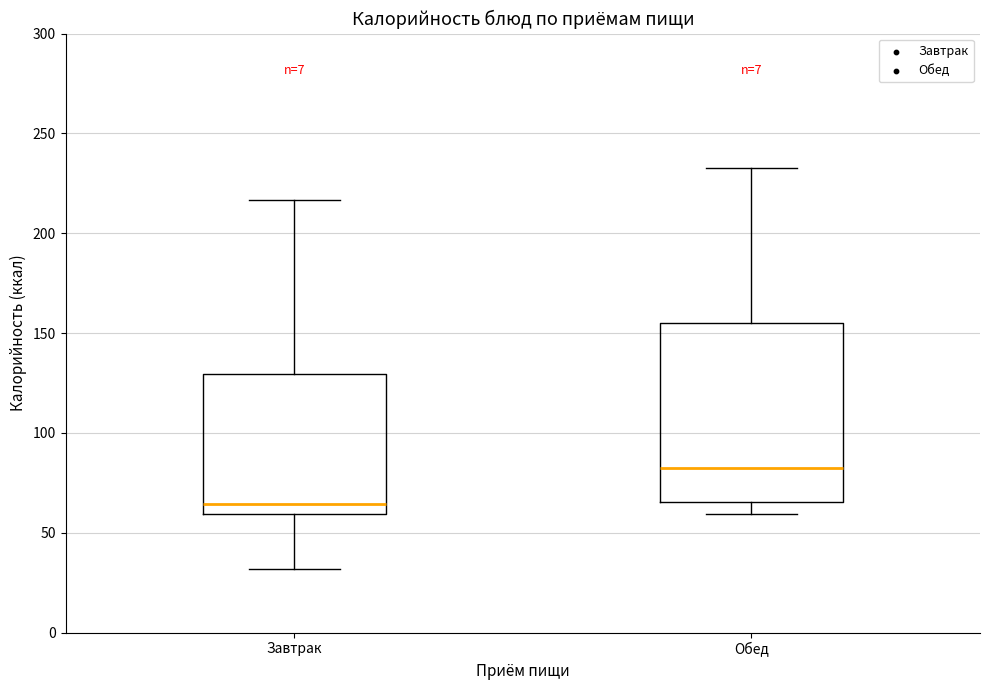

Comparing the boxes themselves (not the whiskers), which one is the tallest?

Обед